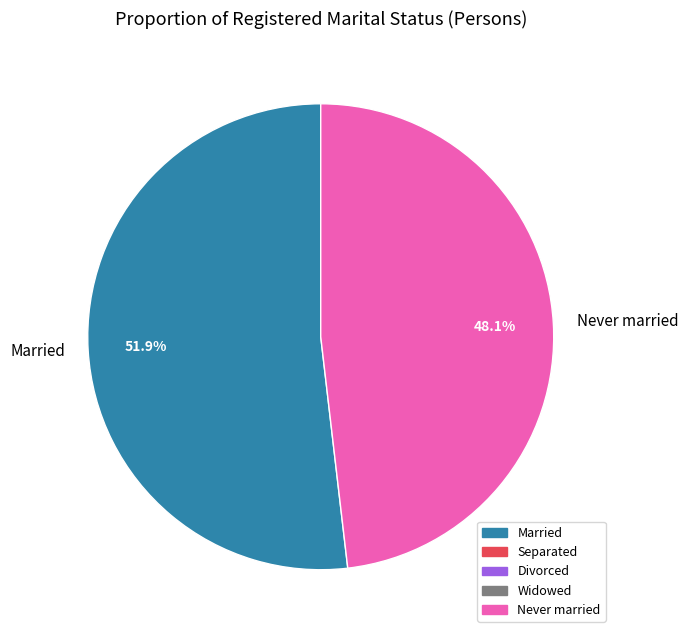

Which category has the biggest portion of the pie?

Married